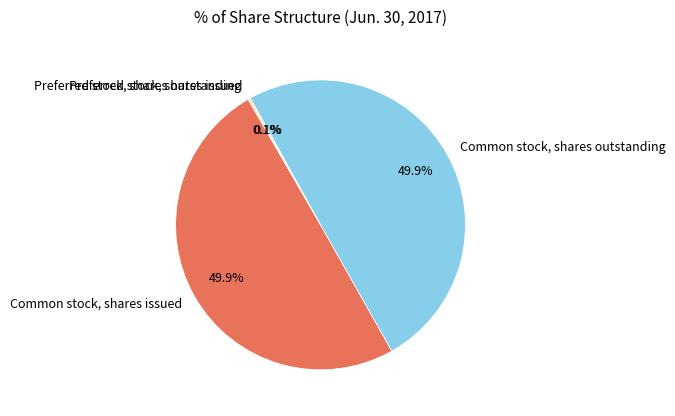

True or false: Preferred stock, shares outstanding accounts for 10% of the total.

False